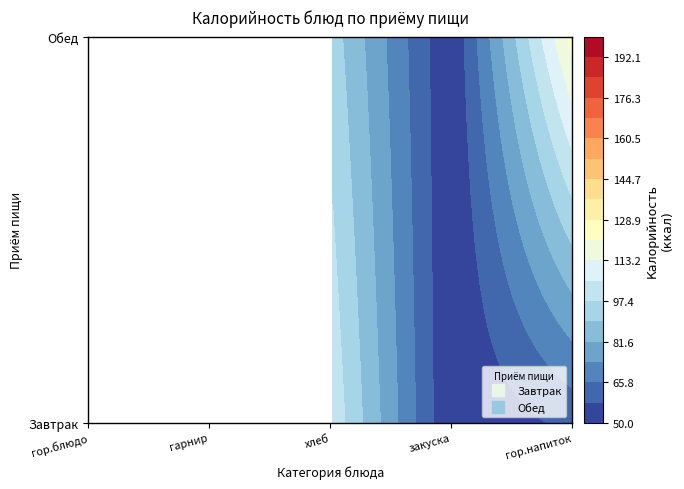

What is the maximum value for Обед?

124